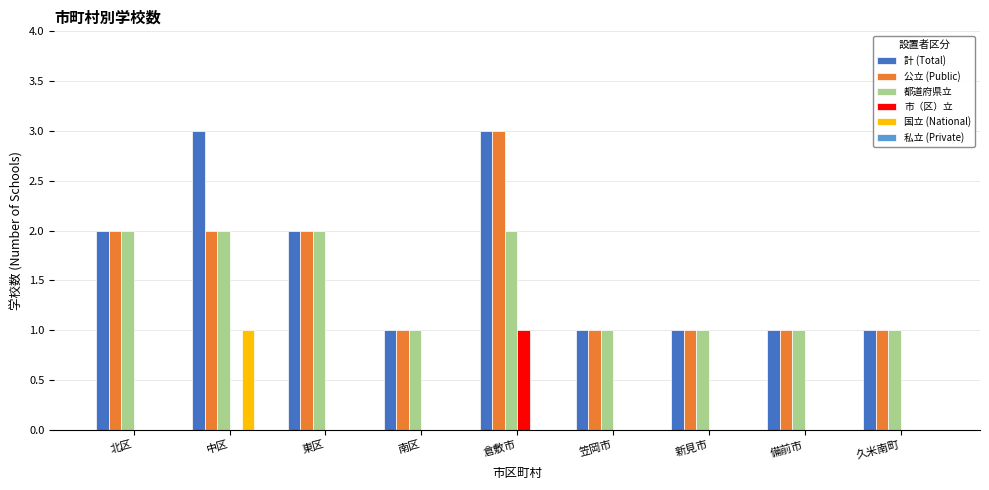

What is the greatest value displayed?

3